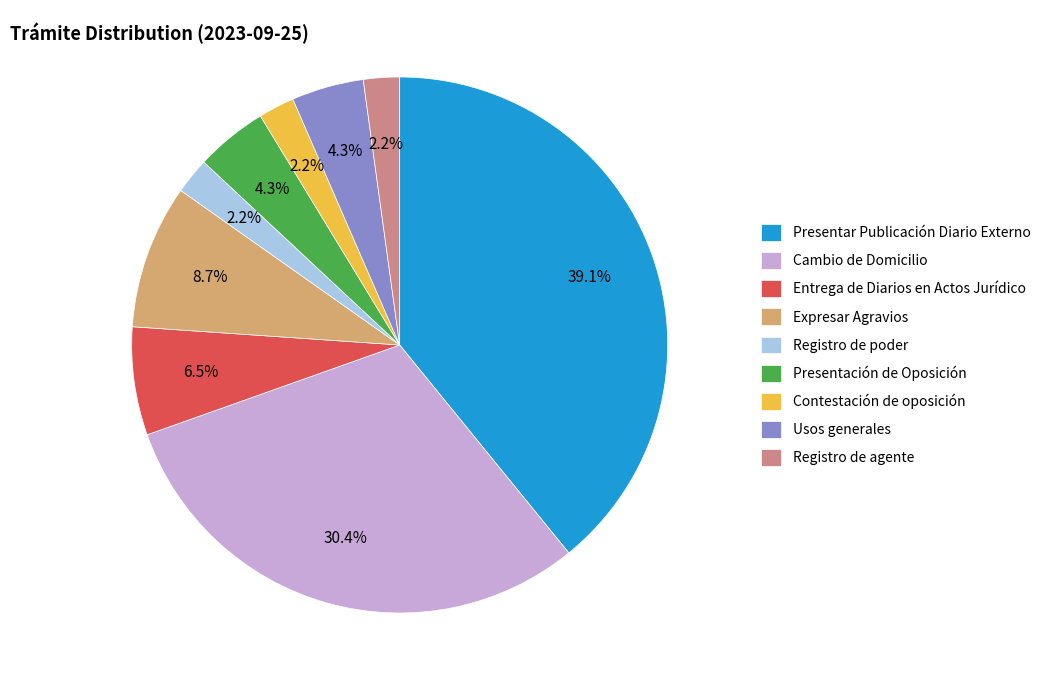

How many slices are in this pie chart?

9